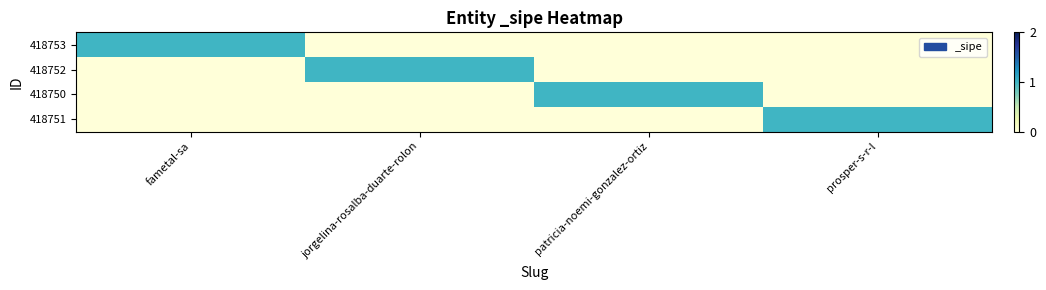

Which label corresponds to the smallest value in the chart?

jorgelina-rosalba-duarte-rolon